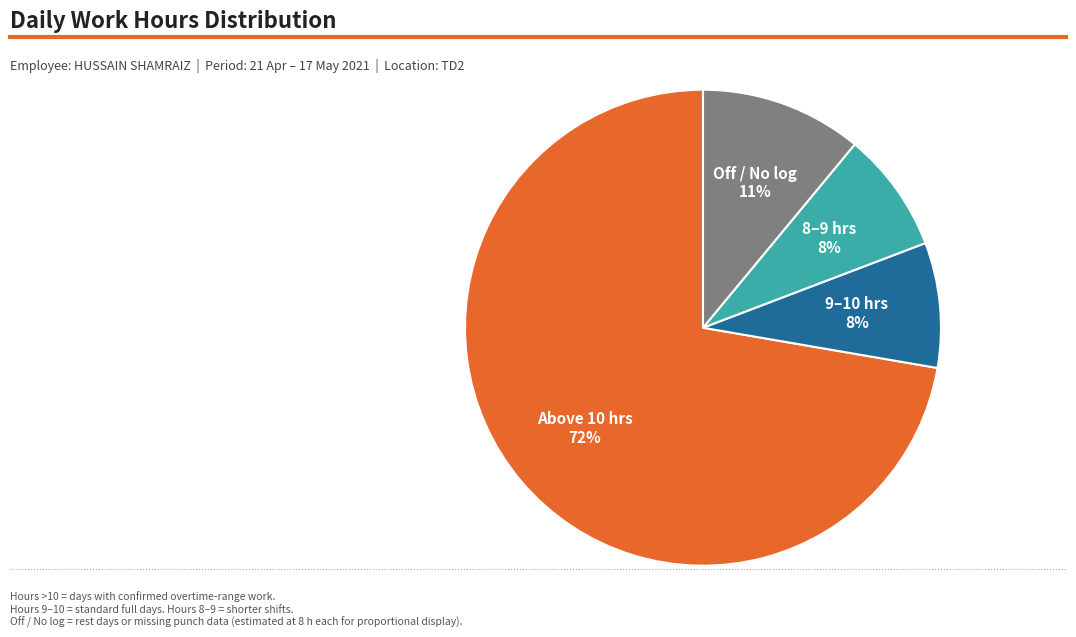

Is the sum of Off / No log and Above 10 hrs greater than half?

Yes